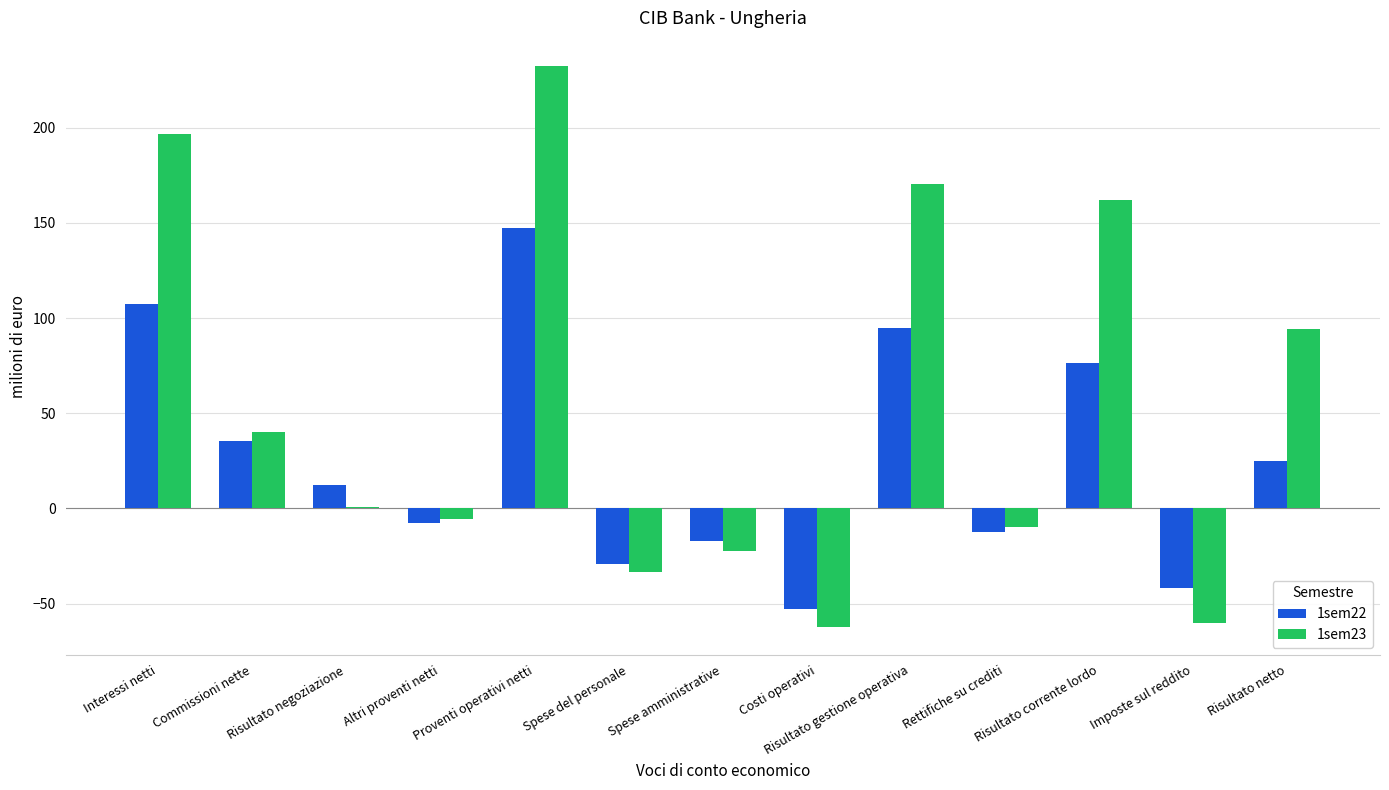

How many values in 1sem22 are below zero?

6